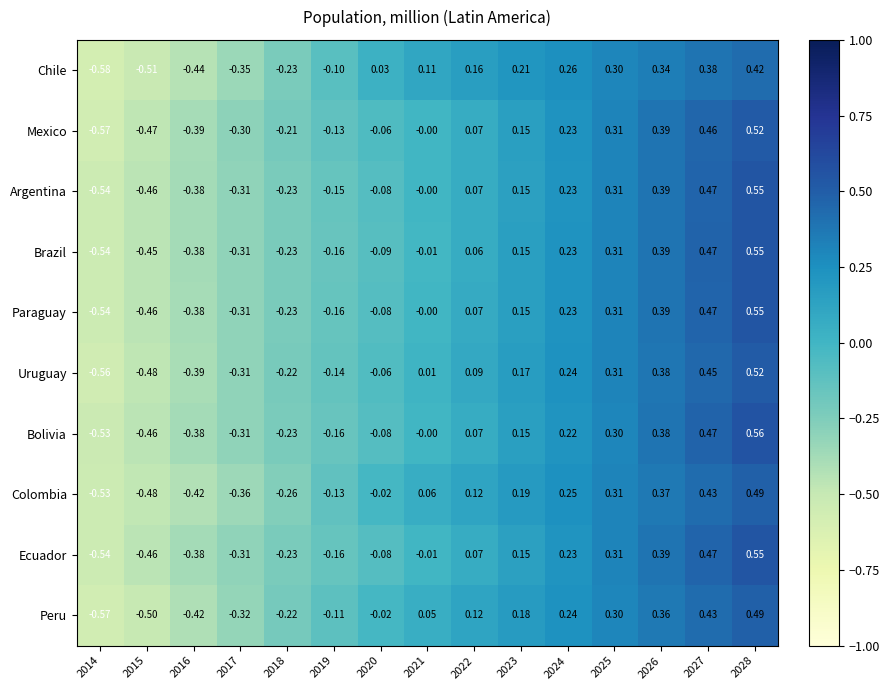

Is the value of Chile at 2014 greater than the value of Mexico at 2016?

No